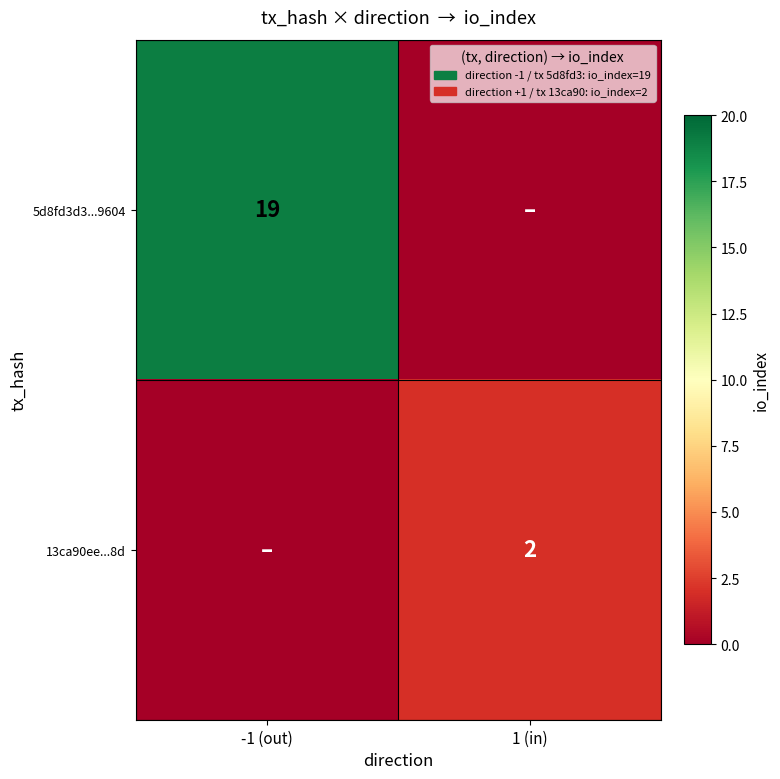

Is it true that 5d8fd3d3...9604 equals 6 at -1 (out)?

False